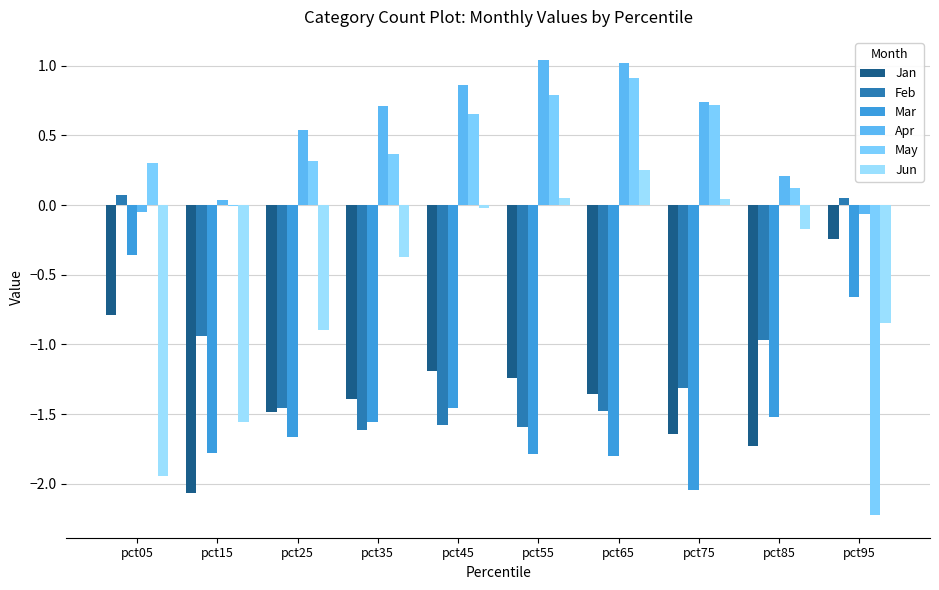

How many groups of bars are there?

10